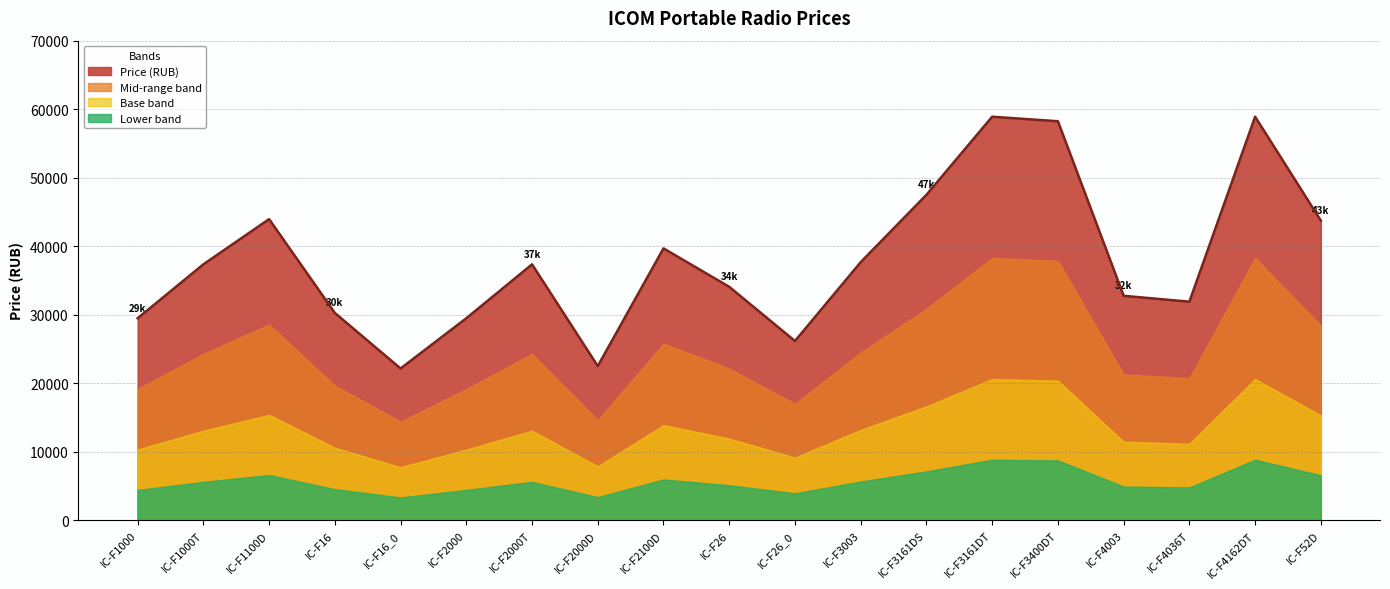

What is the sum of the values at IC-F52D and IC-F4162DT?

102630